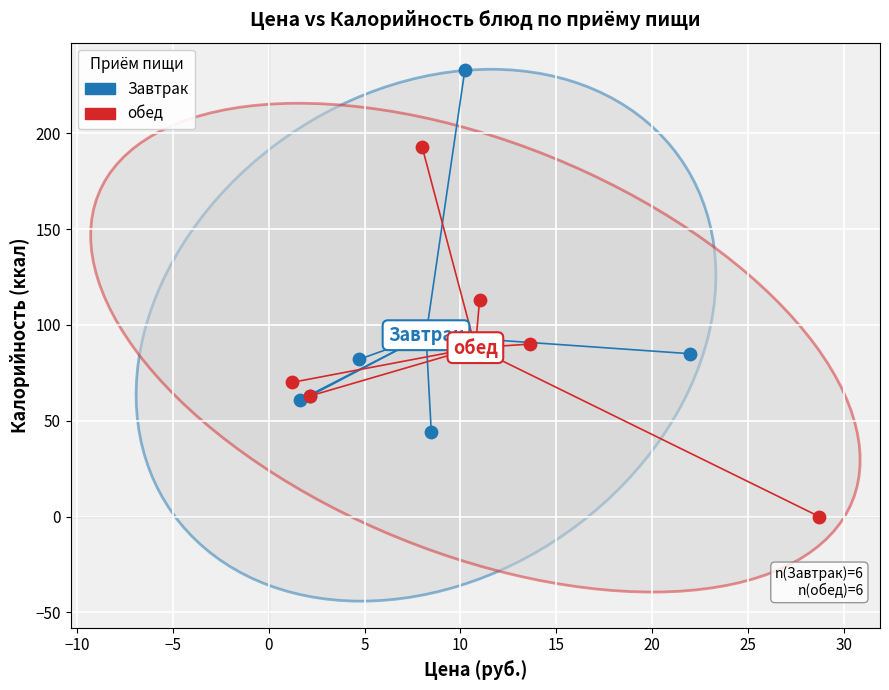

Which series contains the lowest Y value?

обед